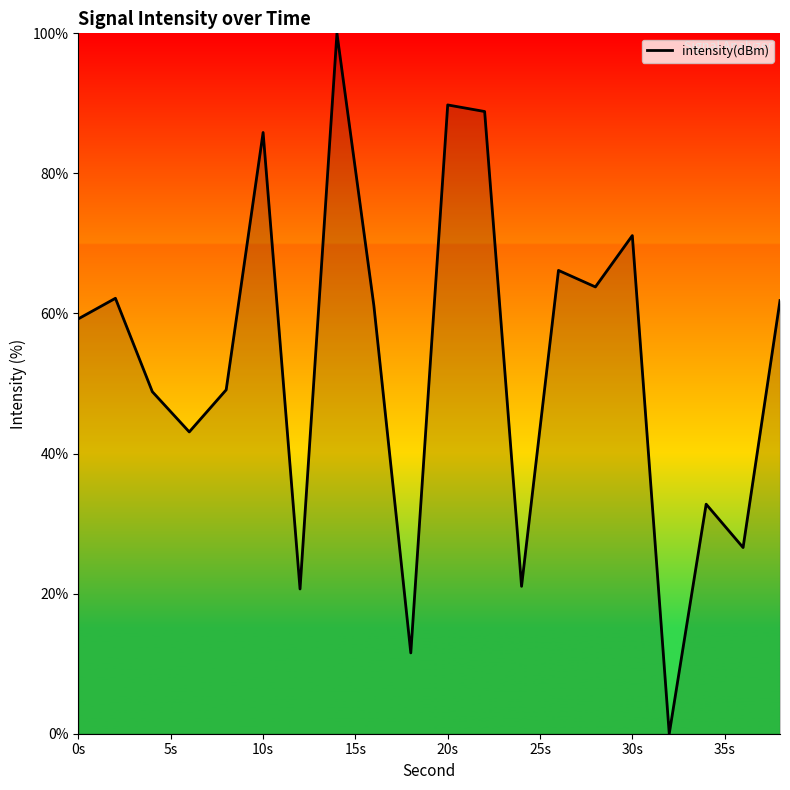

What is the difference between the maximum and minimum values?

100.0